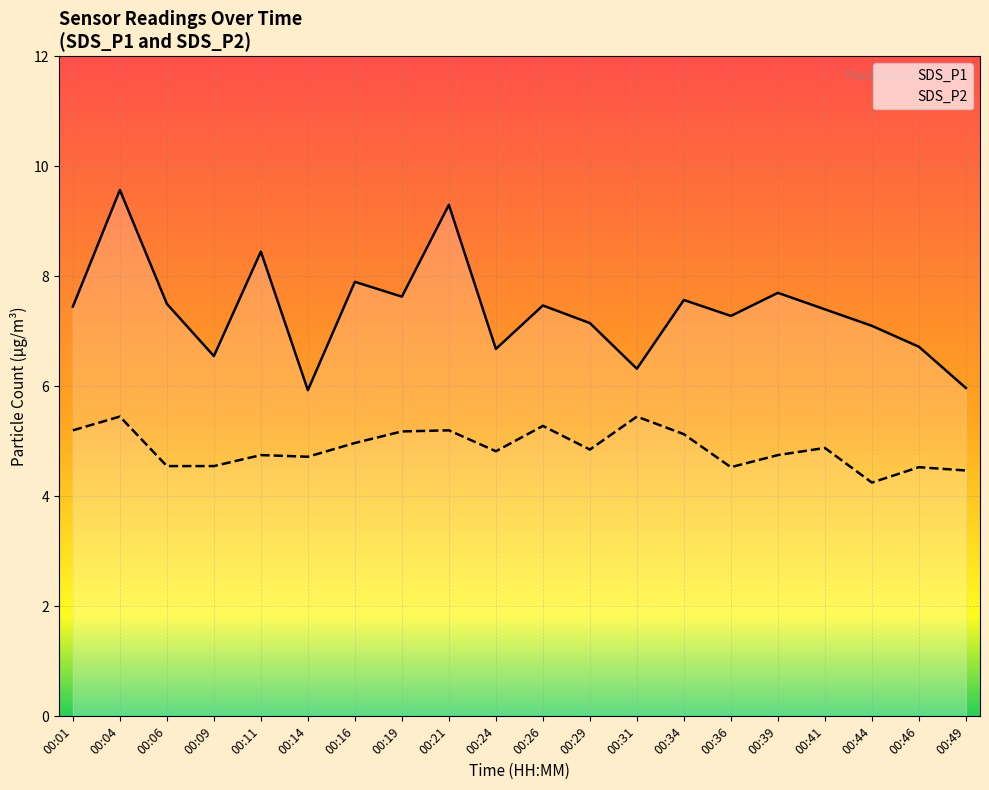

The value of SDS_P2 at 00:01 is 5.2. True or false?

True